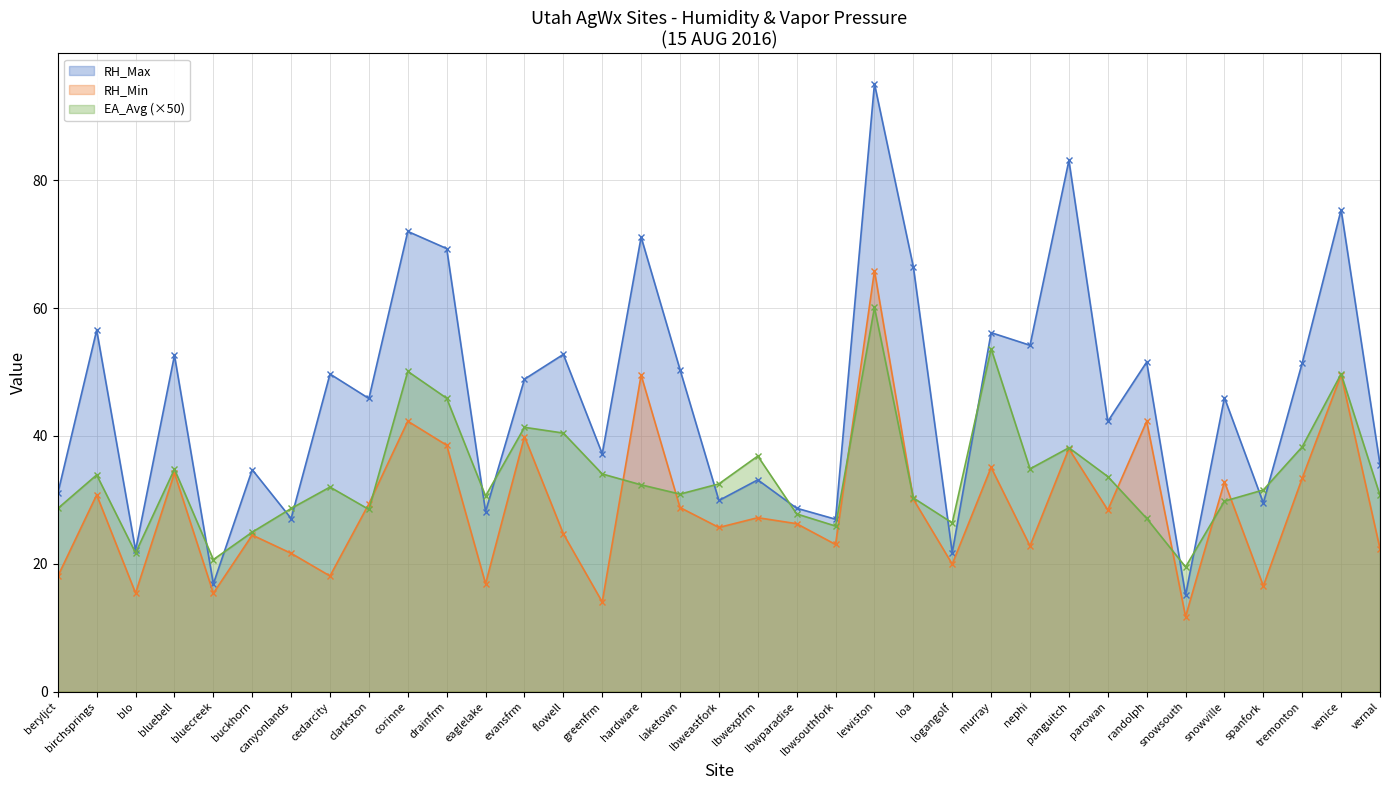

In EA_Avg, how many points are higher than both neighbors (excluding endpoints)?

10